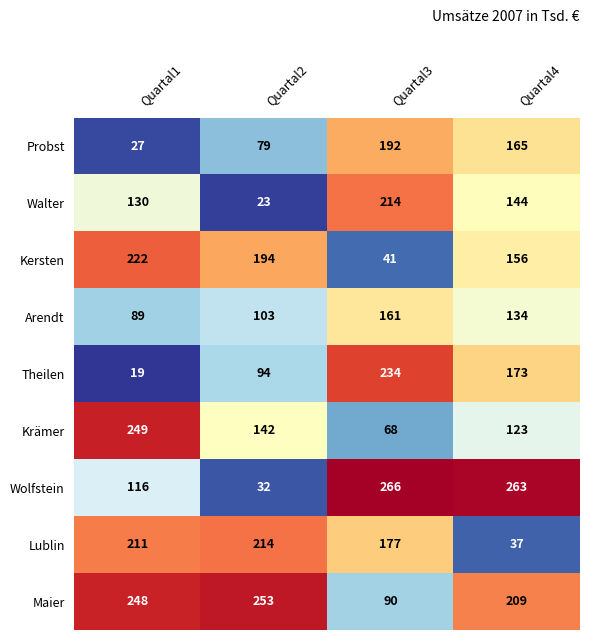

Rank the categories by Wolfstein value from lowest to highest.

Quartal2, Quartal1, Quartal4, Quartal3